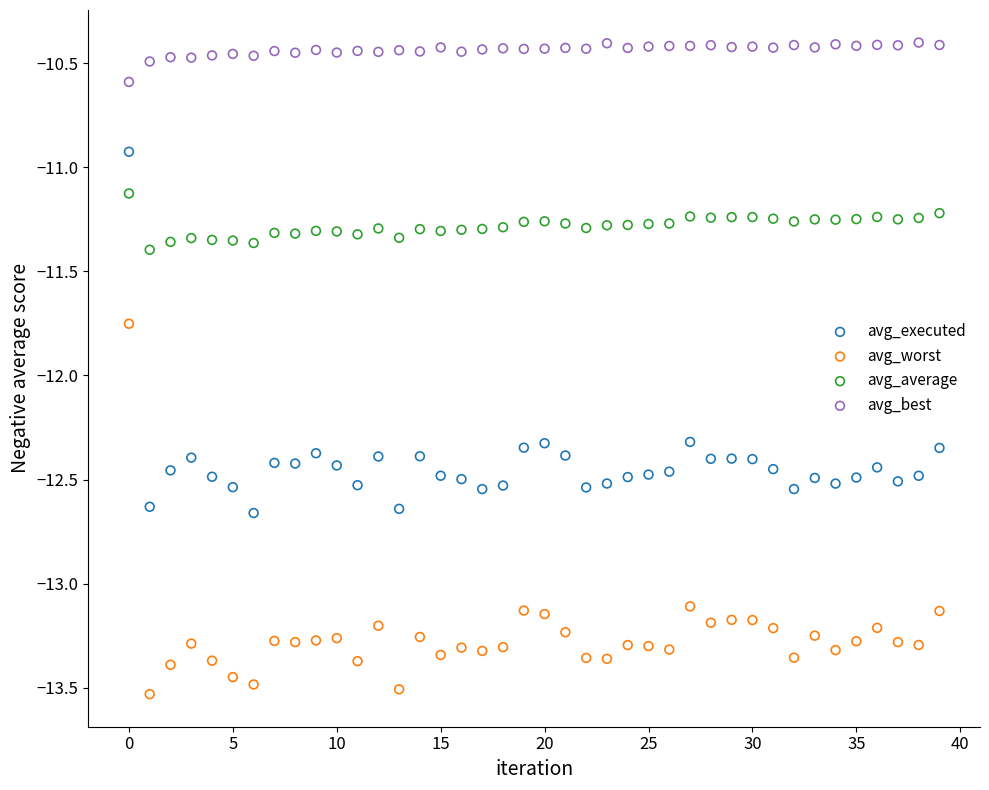

Which series has the largest Y range (max minus min)?

avg_worst